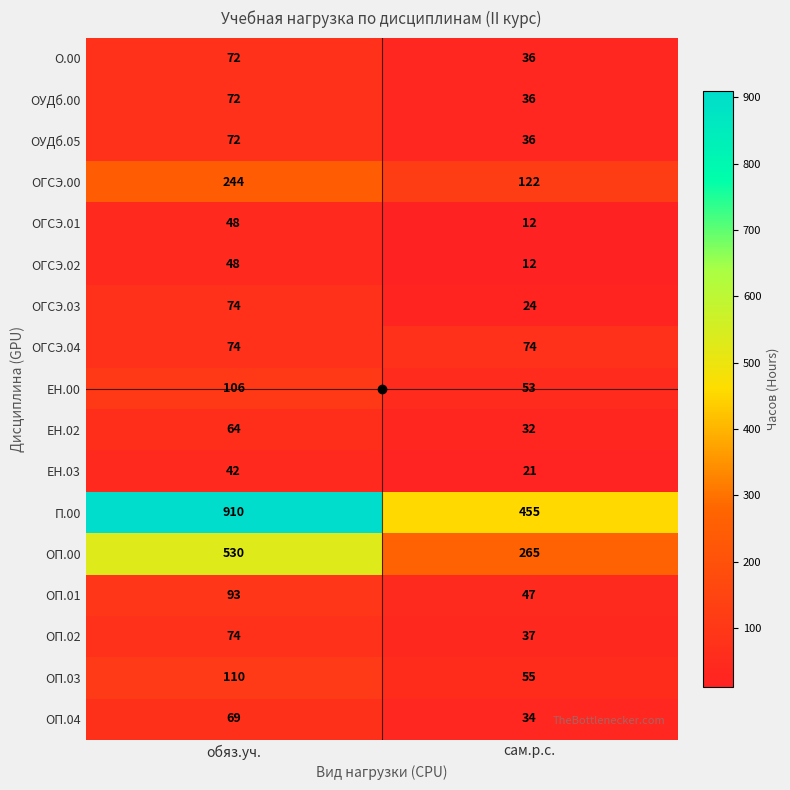

What is the total value across all series at обяз.уч.?

2702